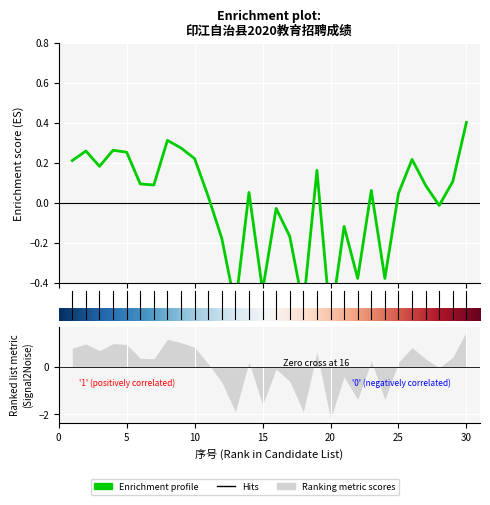

How many values exceed 0?

19